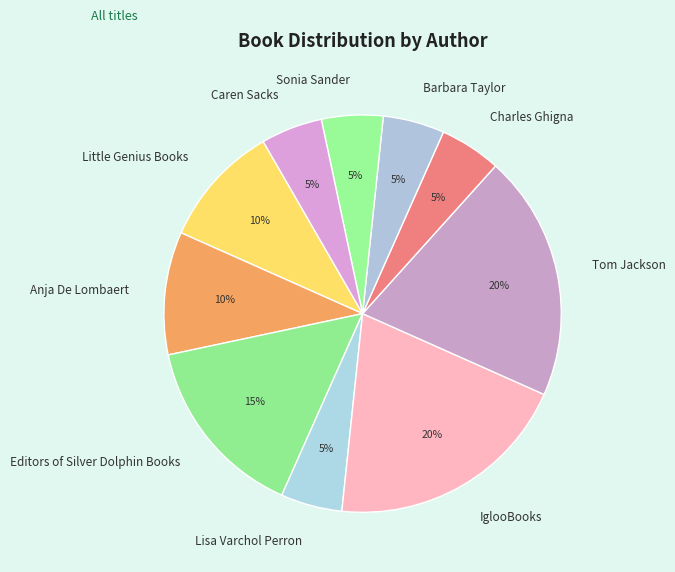

Combined, do Little Genius Books and Caren Sacks account for over 50%?

No